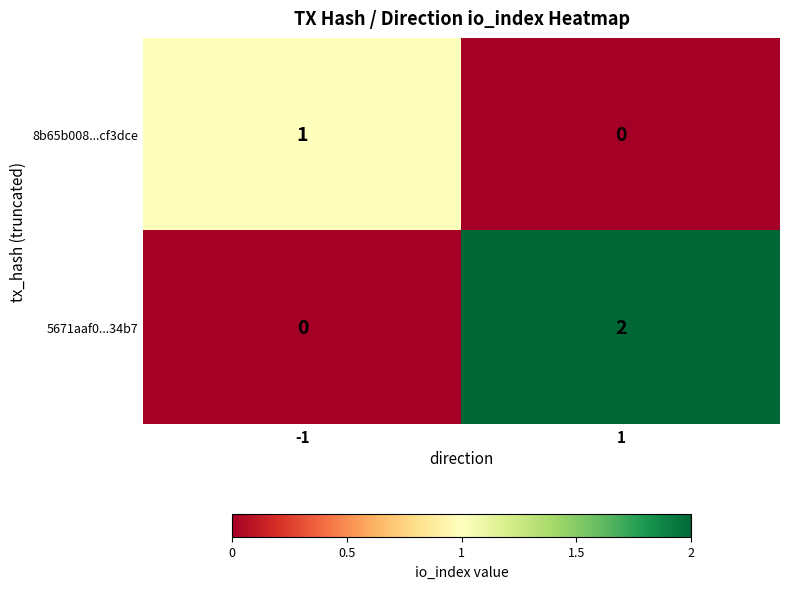

Reading left to right, what are all the values shown in this chart?

8b65b008...cf3dce: 1	0
5671aaf0...34b7: 0	2